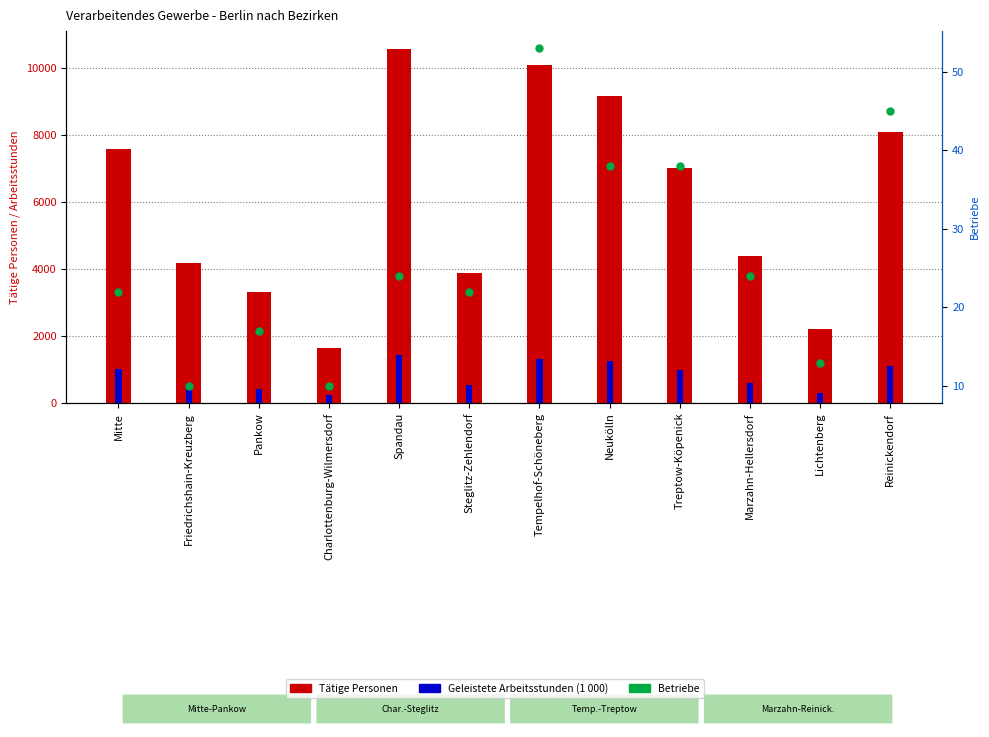

True or false: Geleistete Arbeitsstunden (1 000) has a value of 1261 at Neukölln.

True